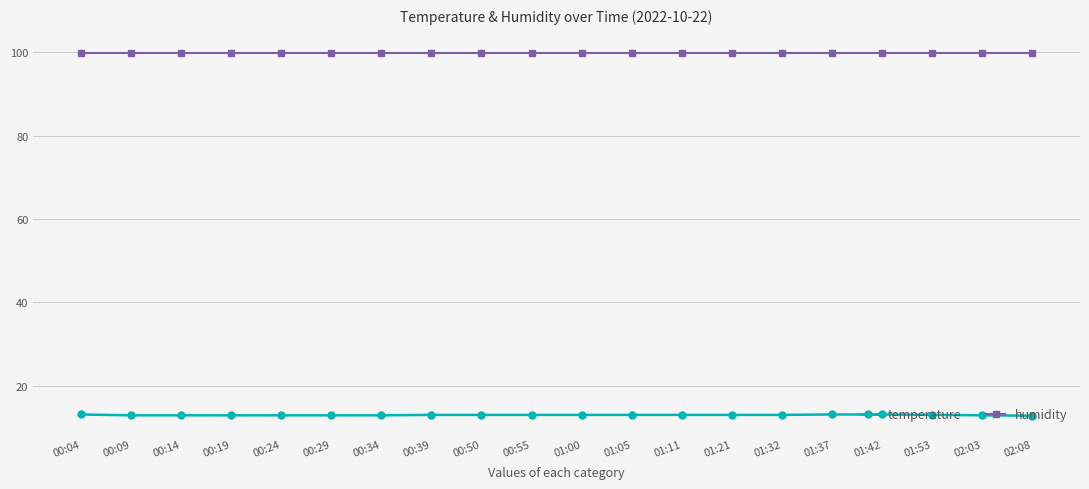

What is the greatest value displayed?

99.9